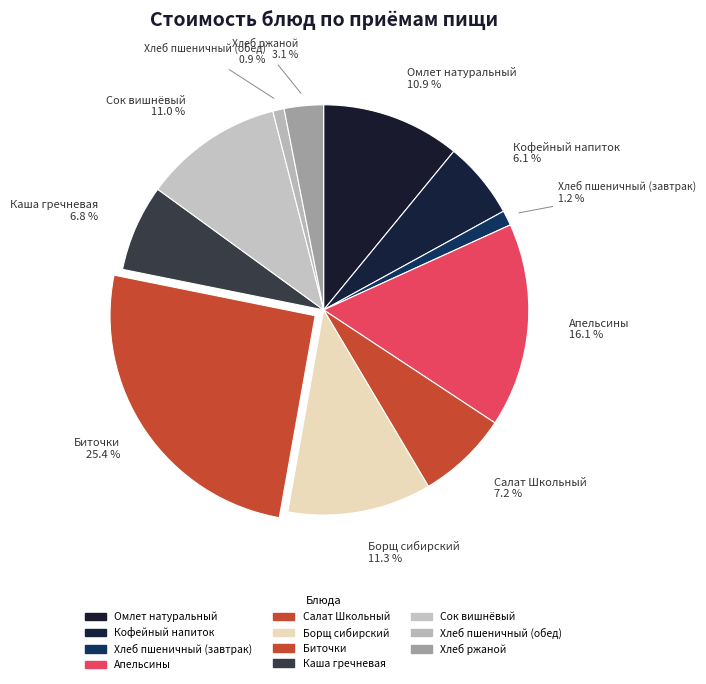

Is there a majority slice in this chart?

No